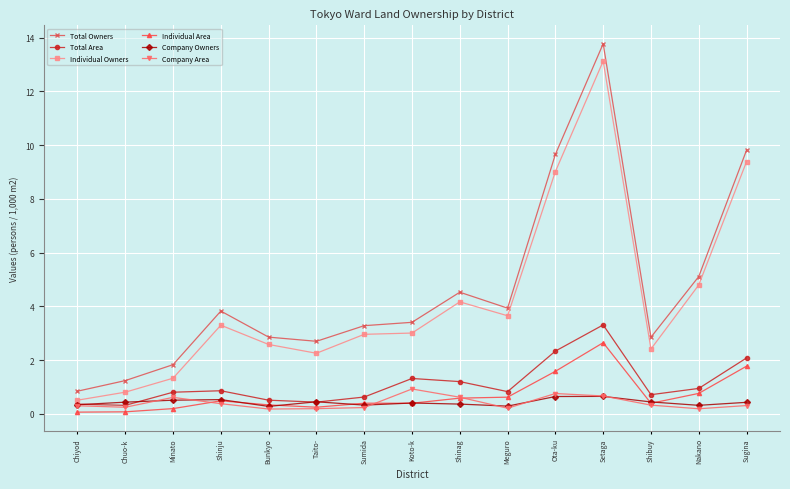

True or false: Company Owners has more than 1 interior local peaks.

True